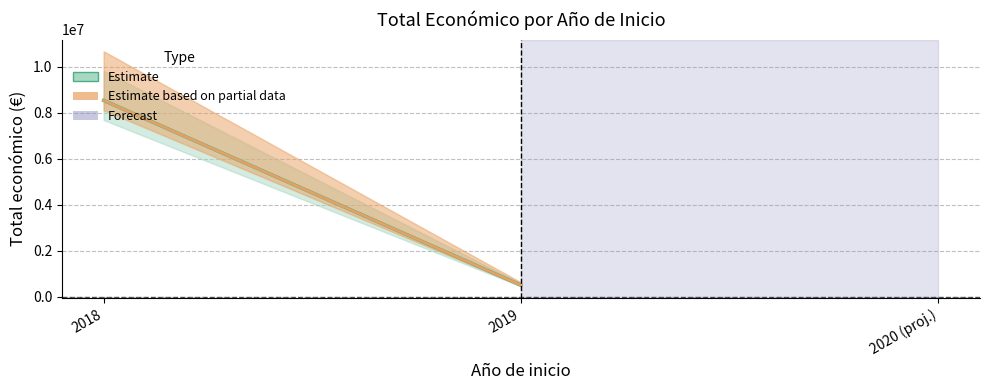

What is the change in value from 2018 to 2019?

-8033318